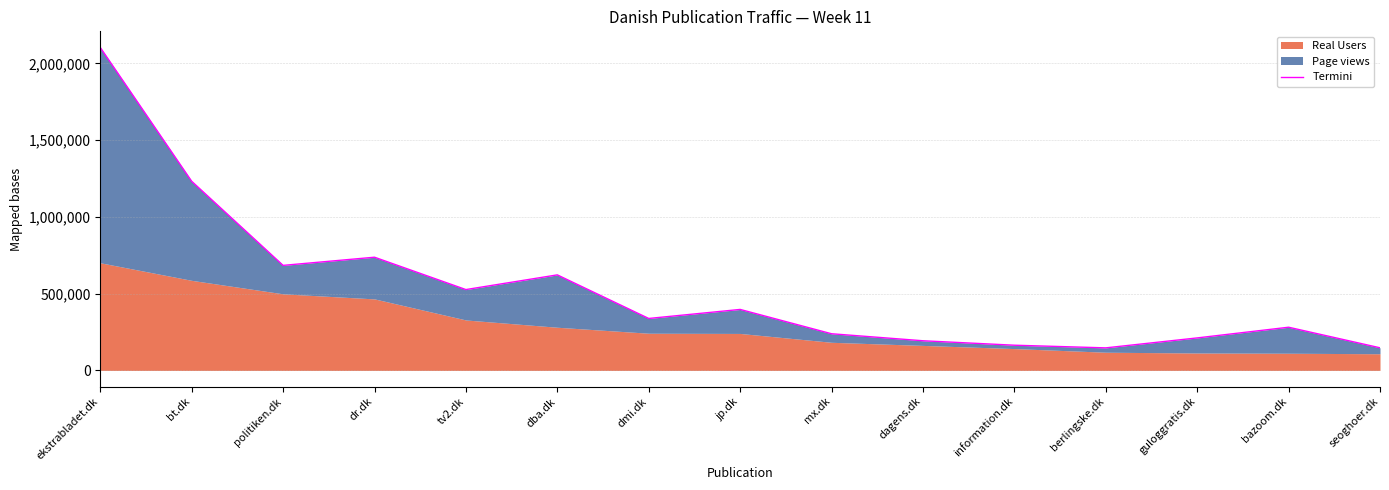

What is the minimum value shown in the chart?

146977.7